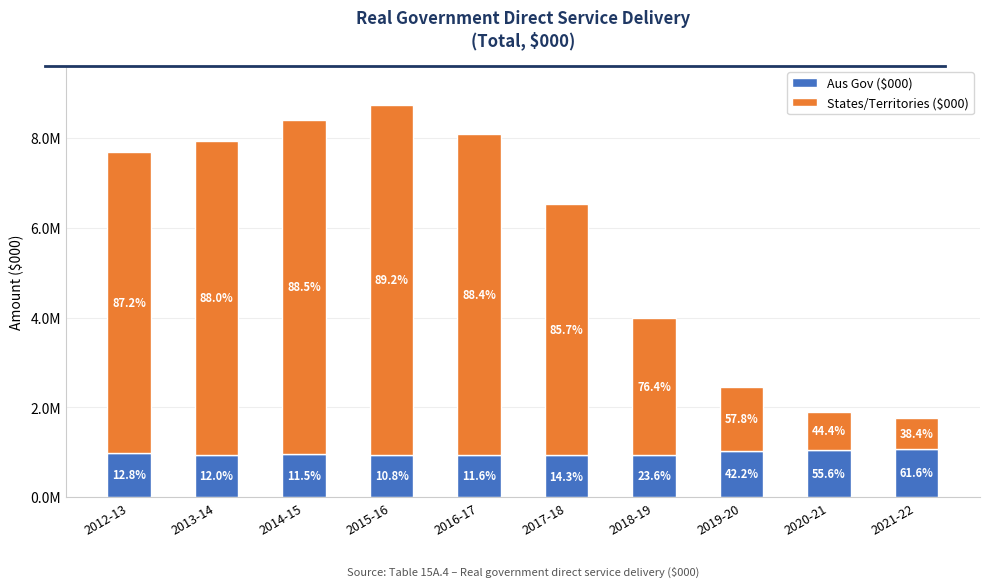

Are the bars grouped side by side (vs. stacked)?

No